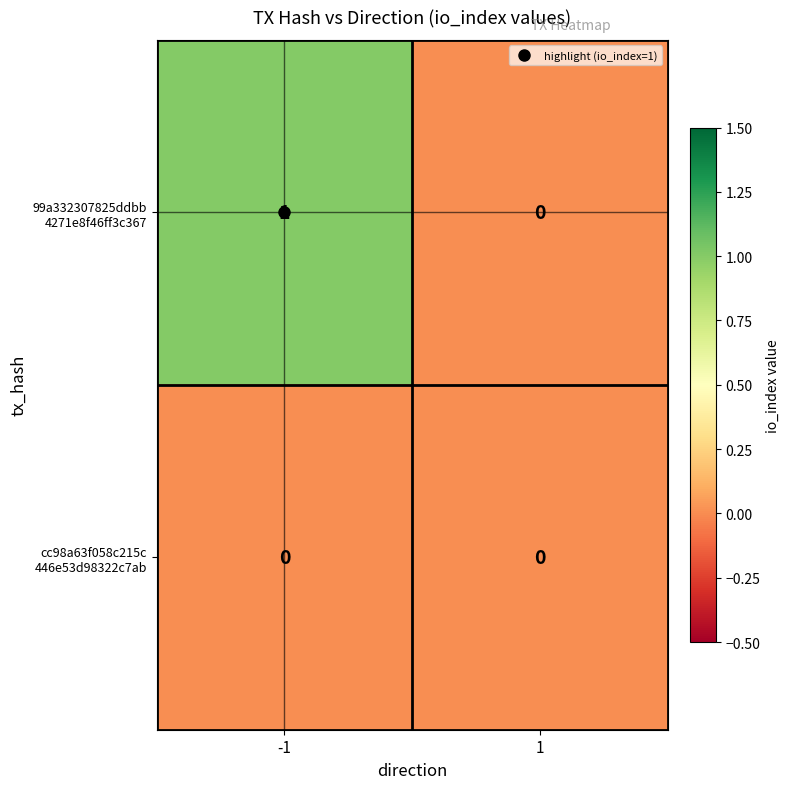

What is the greatest value displayed?

1